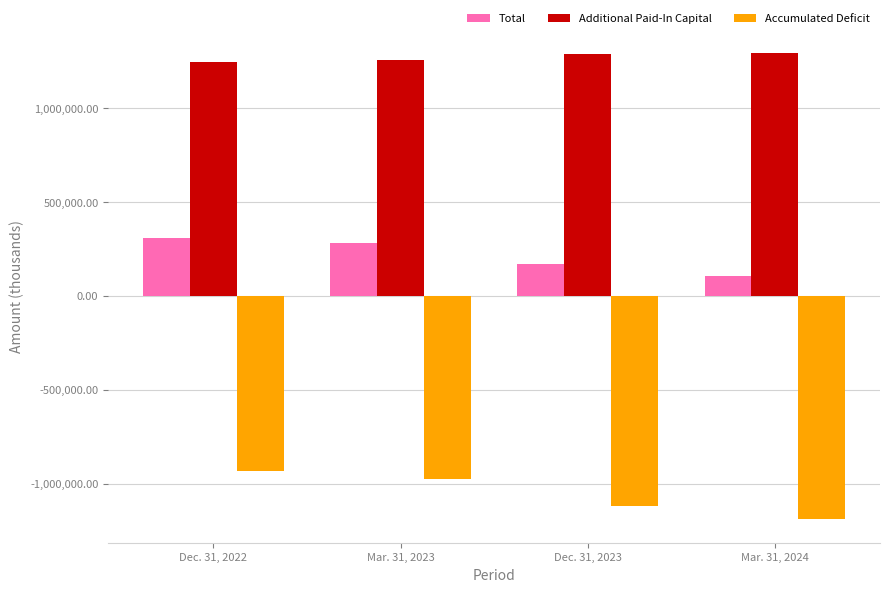

Where is Accumulated Deficit nearest to the value -1061199?

Dec. 31, 2023